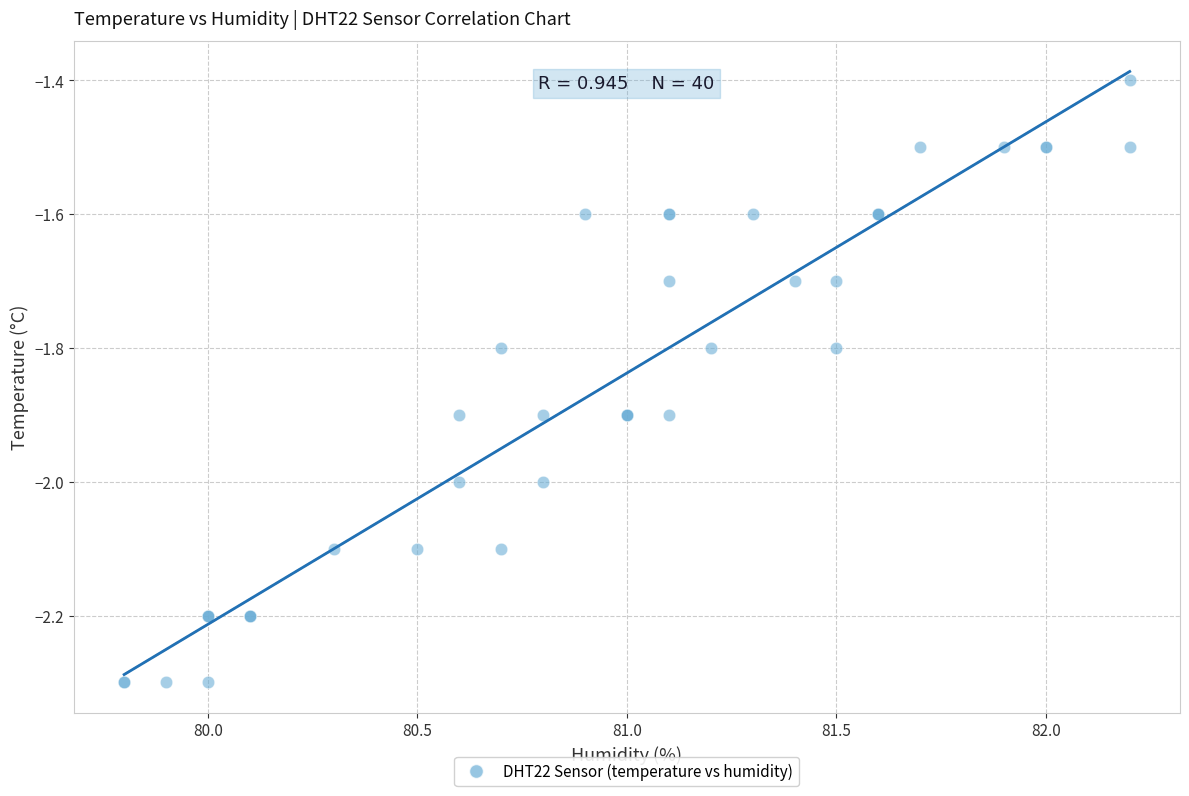

What Y value in the scatter plot is closest to -1?

-1.4